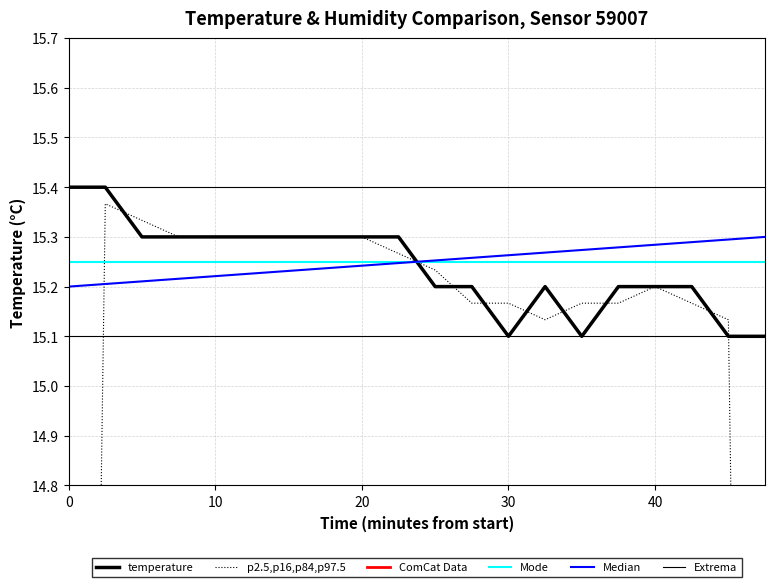

Is the value of temperature at 10 greater than the value of p2.5,p16,p84,p97.5 at 9?

Yes